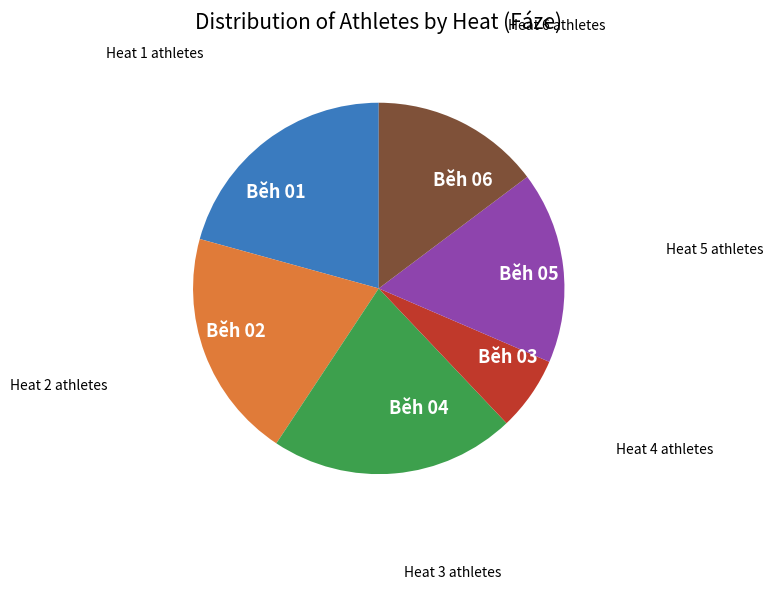

How many segments does this pie chart have?

6